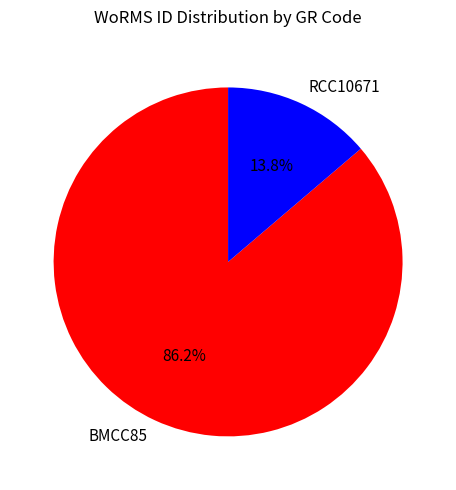

Count the number of slices in the pie.

2